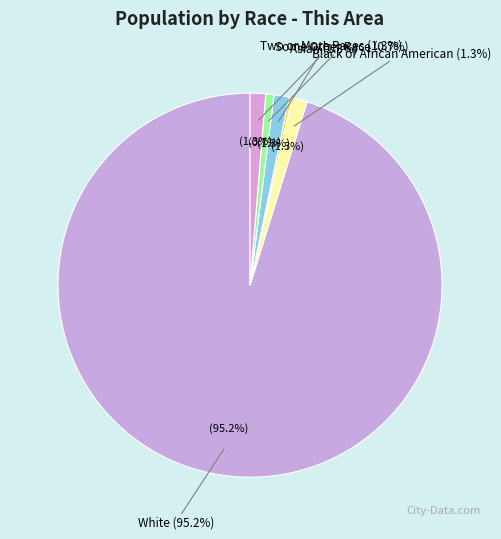

What is the smallest slice in the pie chart?

Native Hawaiian and Other Pacific